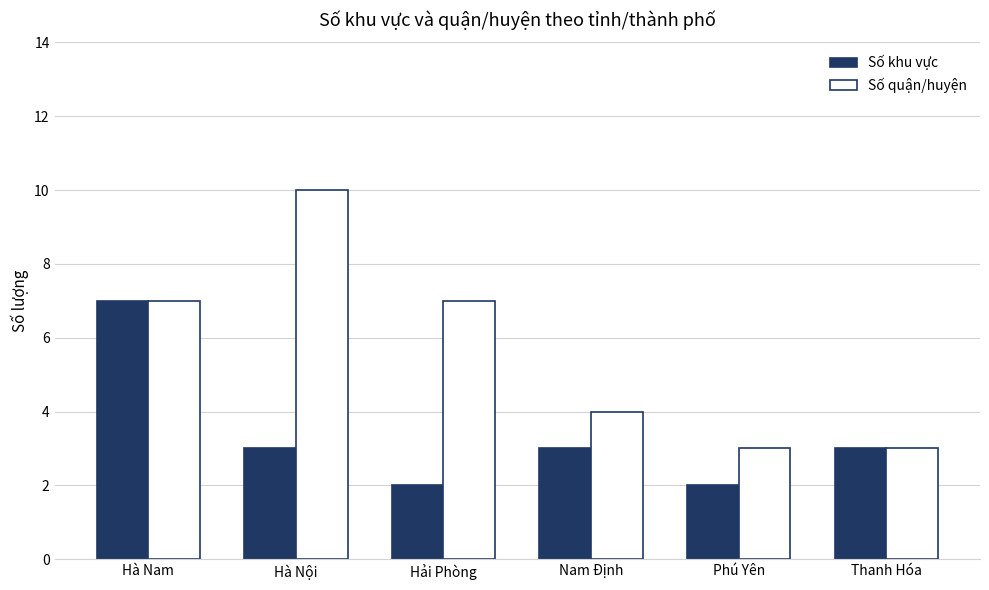

At which category is the sum across all series the highest?

Hà Nam